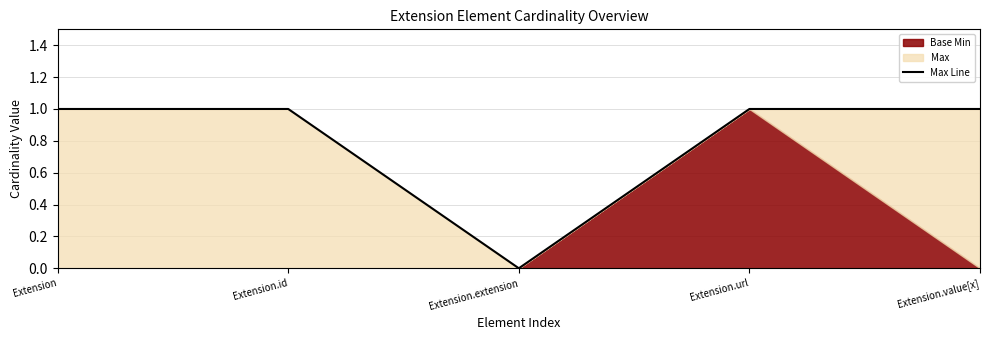

Rank the categories by value from highest to lowest.

Extension, Extension.id, Extension.url, Extension.value[x], Extension.extension